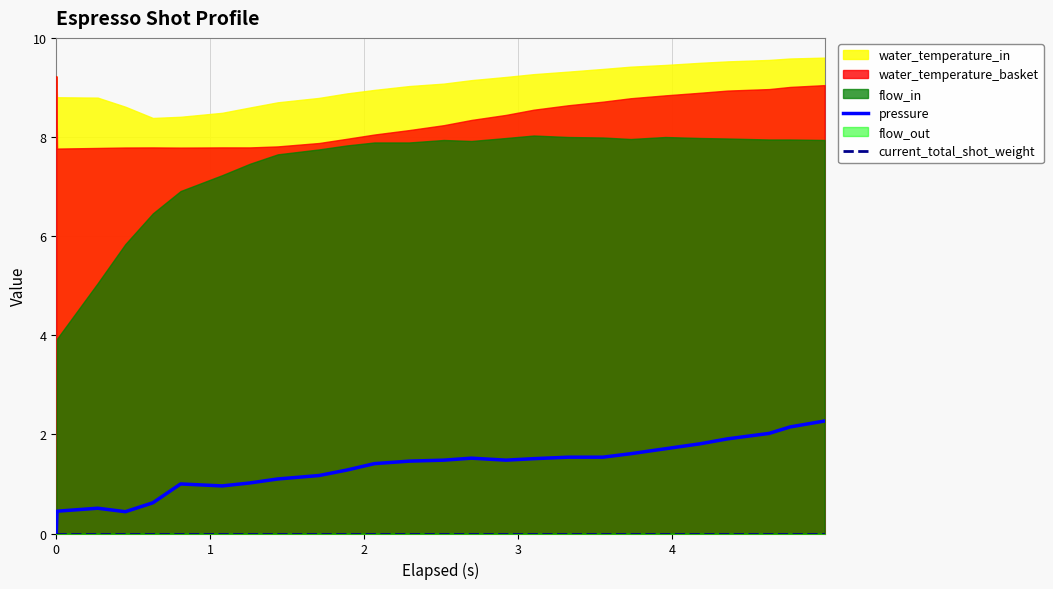

True or false: current_total_shot_weight and pressure cross at least once.

False